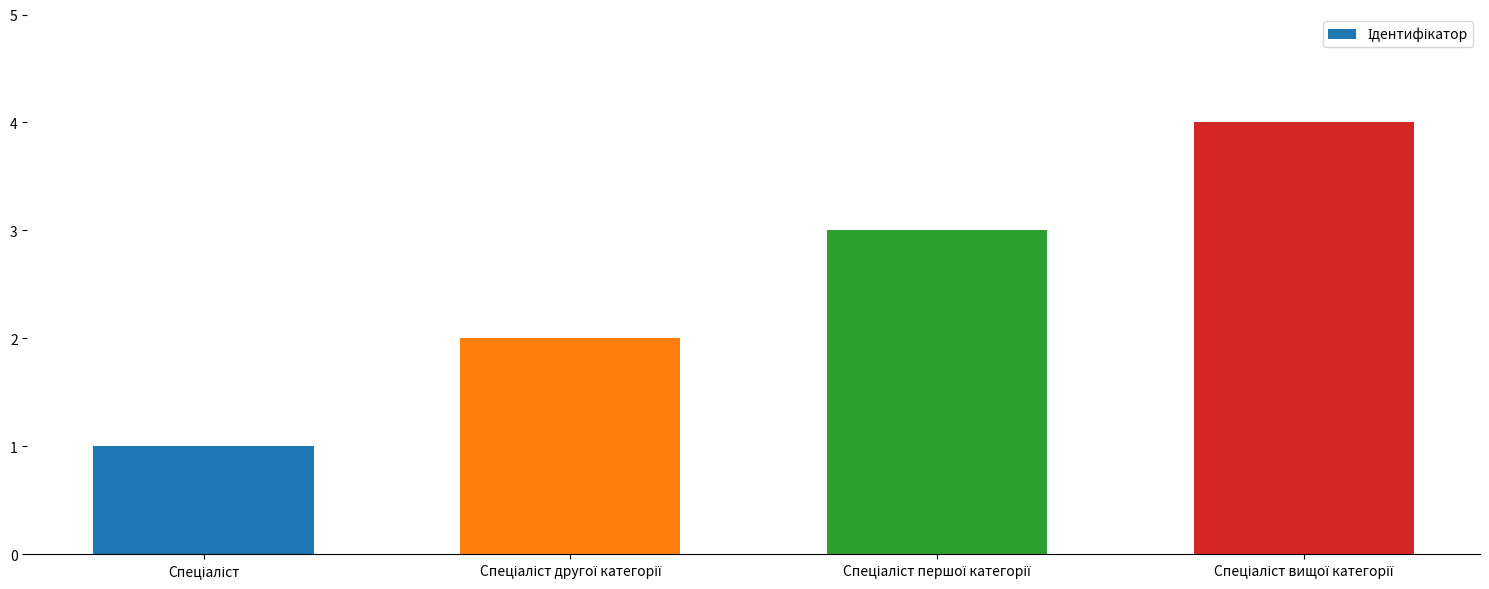

What is the sum of all values?

10